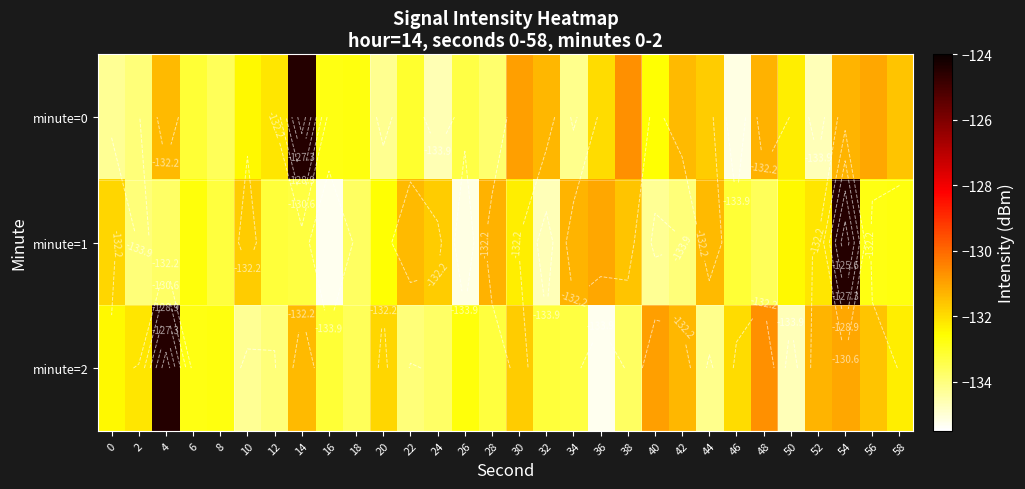

Which series has the largest total across all categories?

minute=0